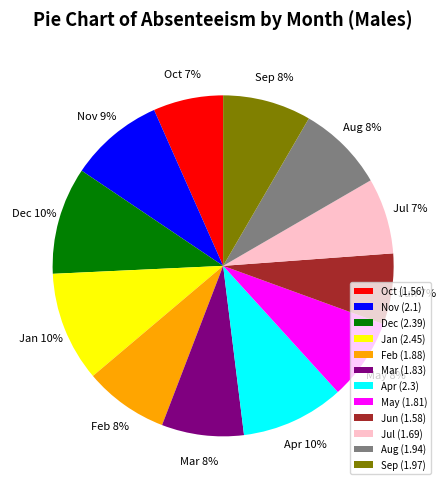

How many slices are in this pie chart?

12